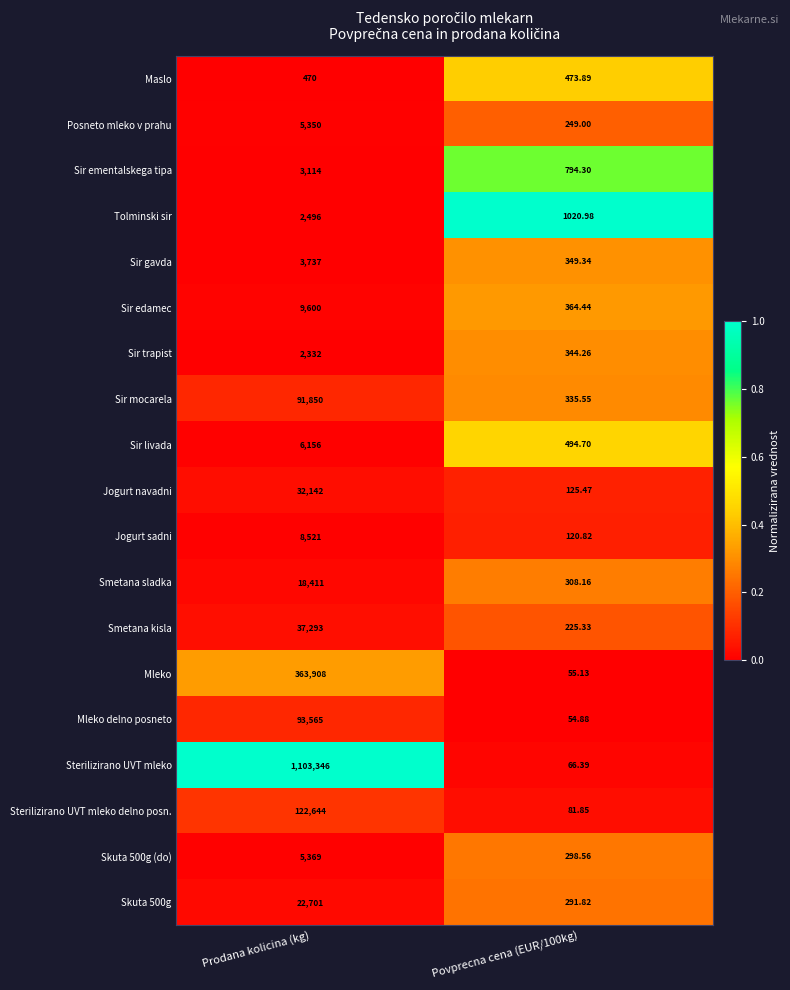

At which category is the sum across all series the highest?

Prodana kolicina (kg)